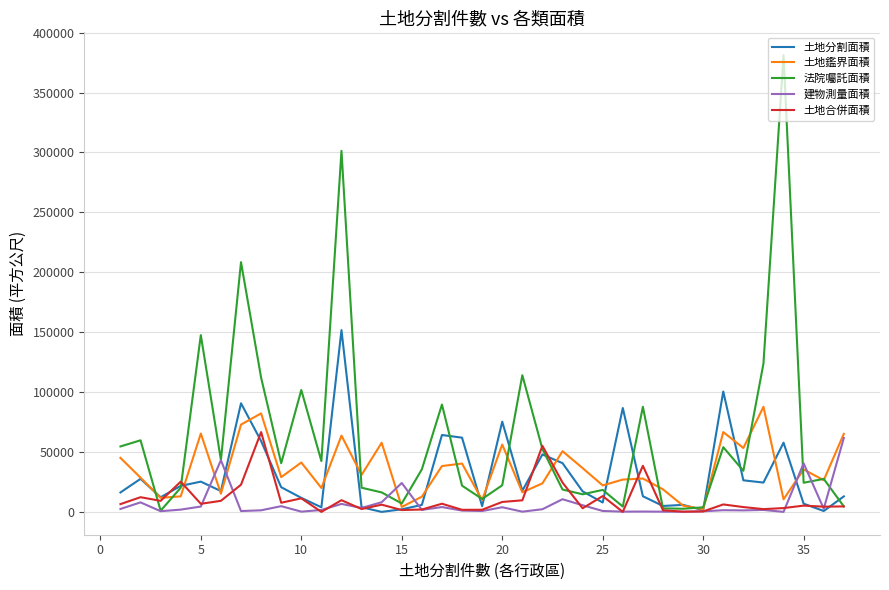

How many interior local valleys does the 法院囑託面積 series have?

11